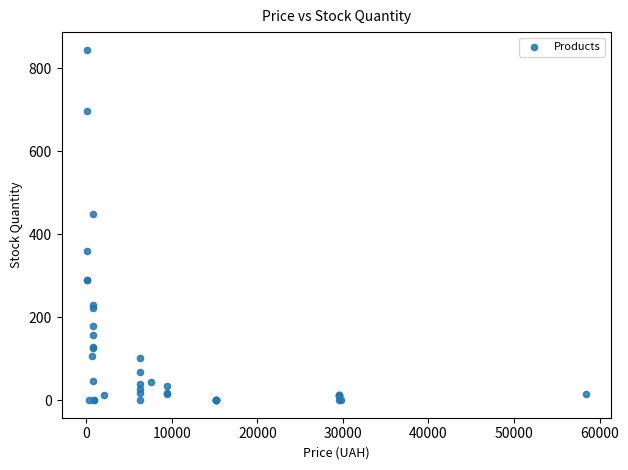

What Y value in the scatter plot is closest to 422?

450